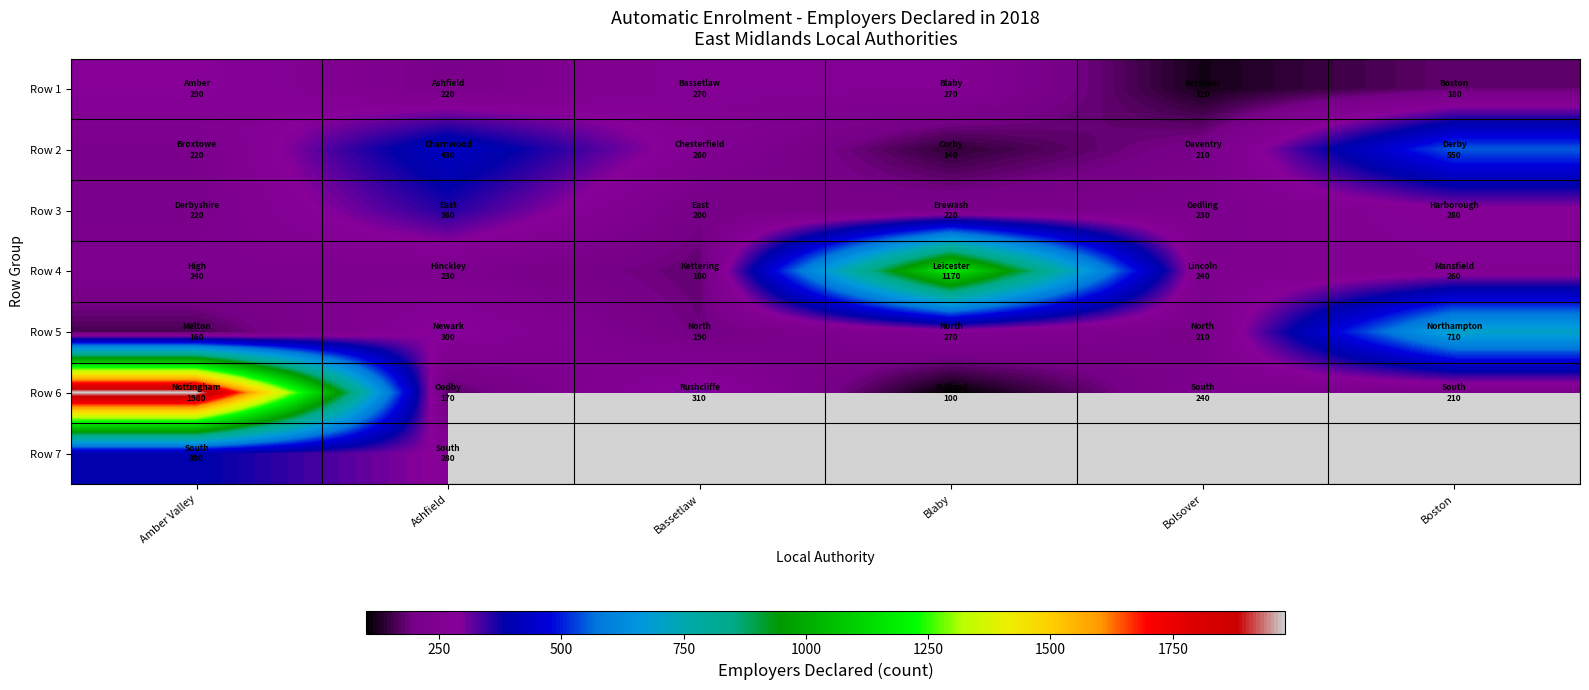

The value of Row 2 at Bolsover is 43.5. True or false?

False